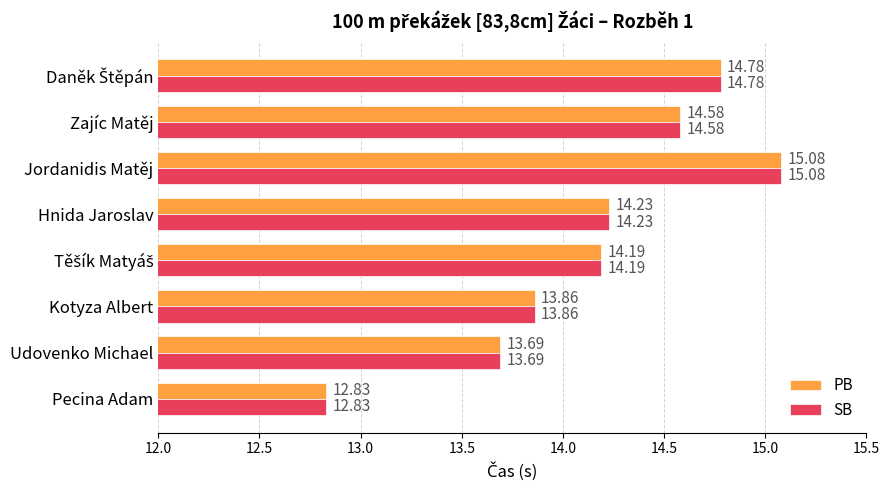

What is the lowest value of the SB series?

12.8